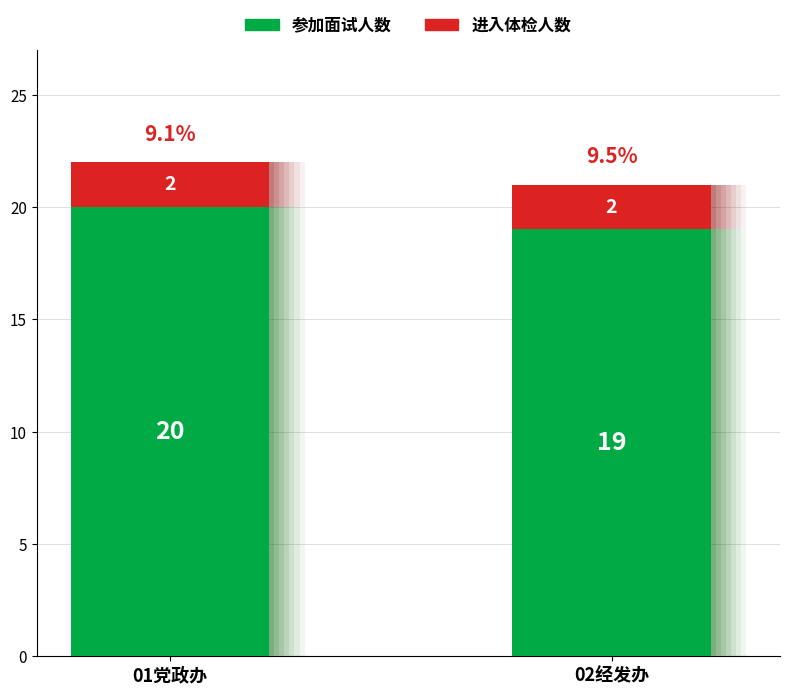

How many bars are there in each group?

2